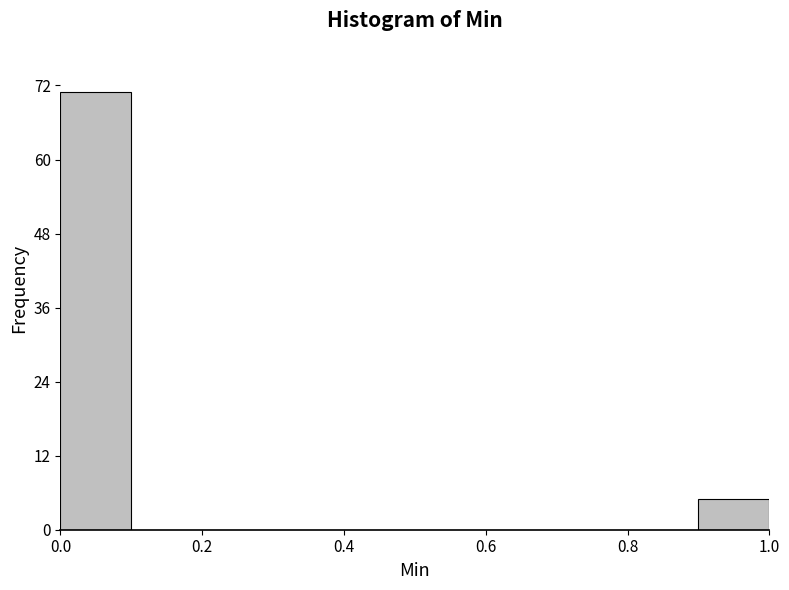

What is the height of the bar covering 0.0 to 0.1 on the x-axis? The values are not printed on the chart, so give them approximately, as read against the axis.

72